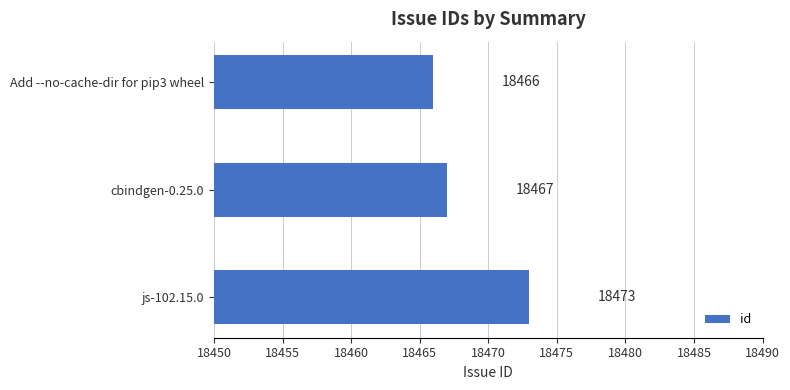

Reading top to bottom, transcribe all the data shown in this chart.

18466	18467	18473